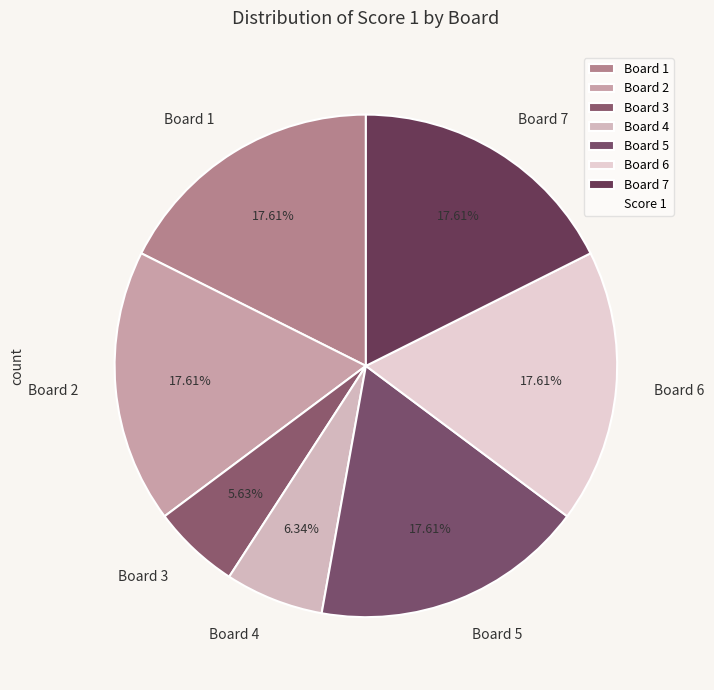

How many segments does this pie chart have?

7